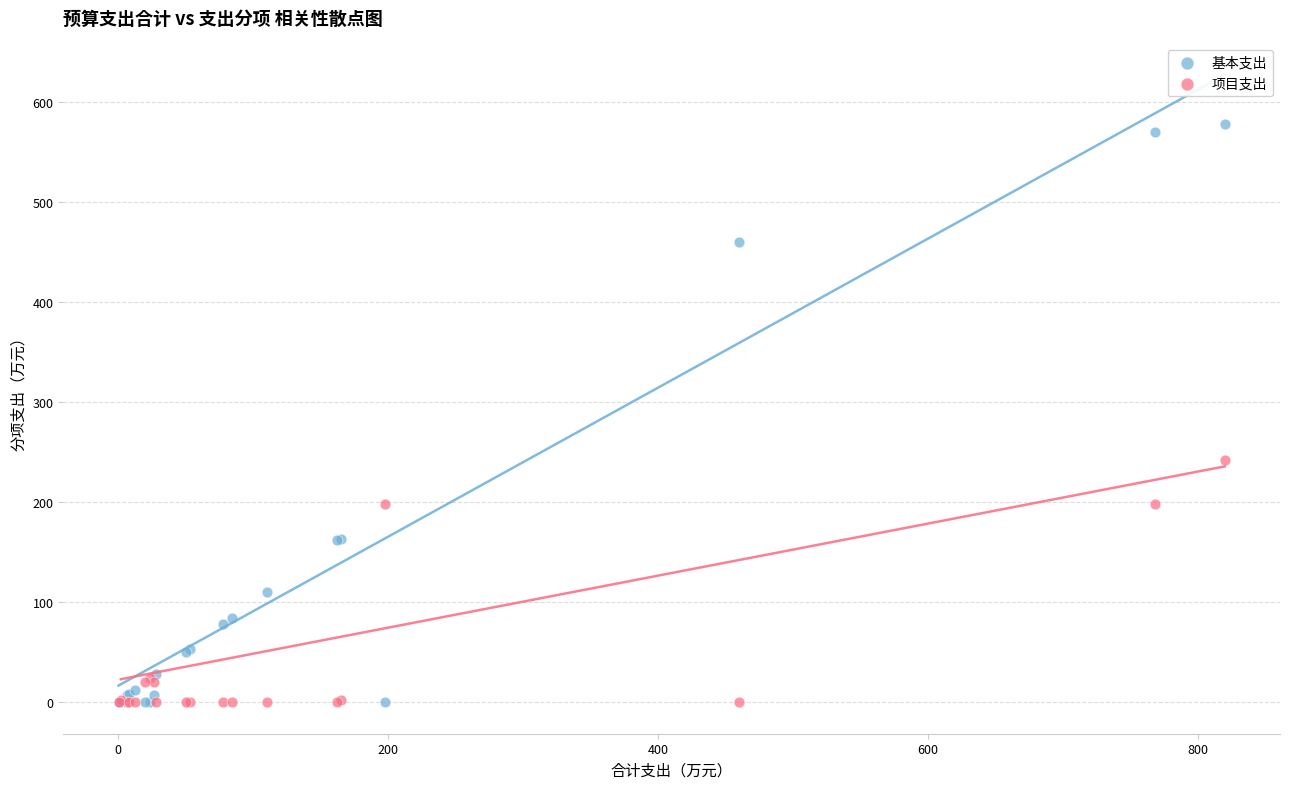

What are all the series names shown in the legend?

基本支出, 项目支出